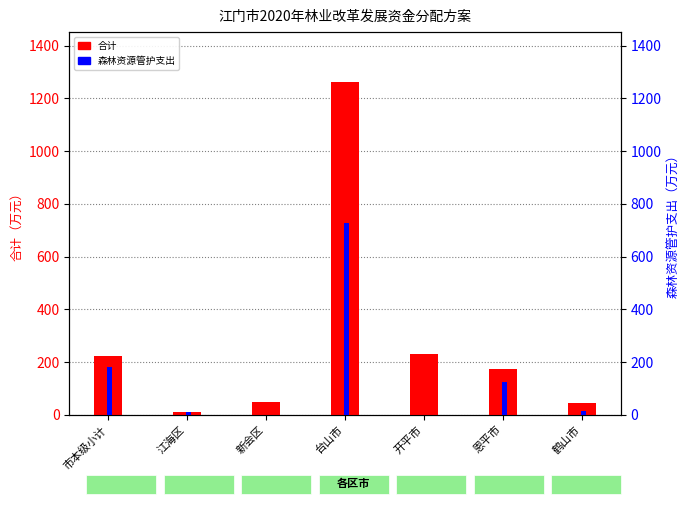

True or false: 森林资源管护支出 has a value of 11.5 at 江海区.

True